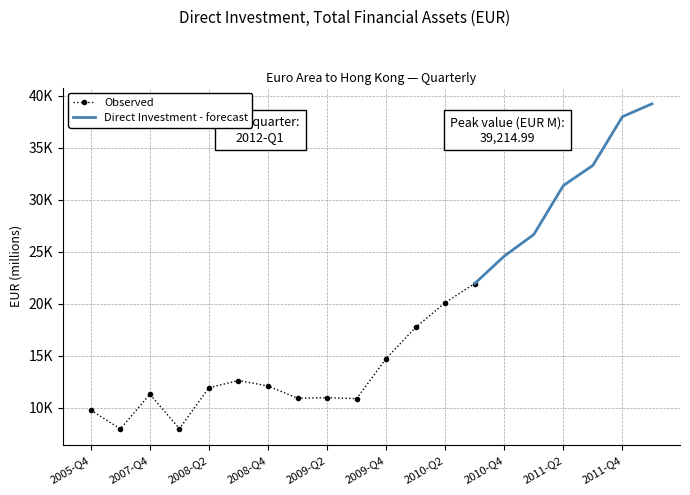

What is the label of the 20th point from the left?

2012-Q1